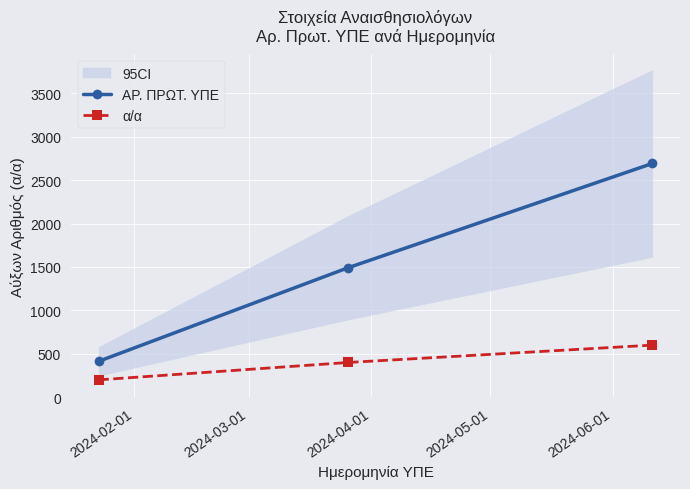

Which series has the largest range (max minus min)?

ΑΡ. ΠΡΩΤ. ΥΠΕ